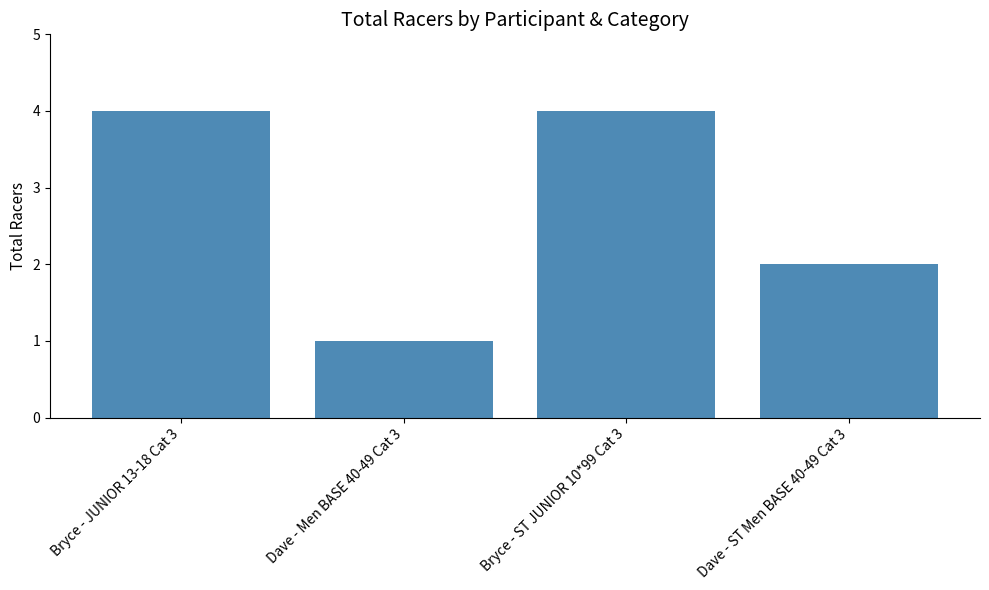

What is the sum of all values?

11